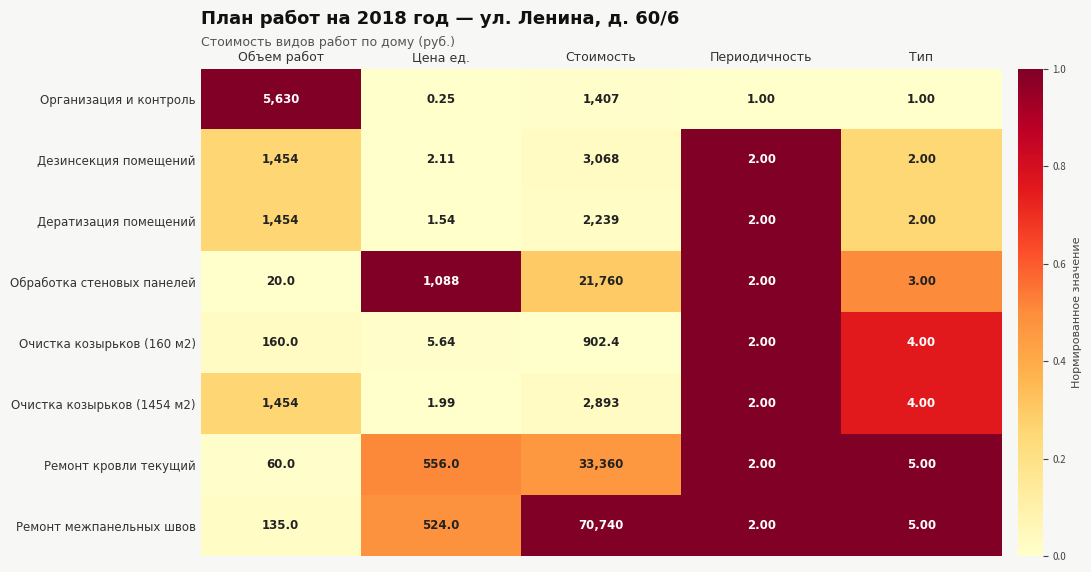

Where is Обработка стеновых панелей nearest to the value 10881?

Цена ед.